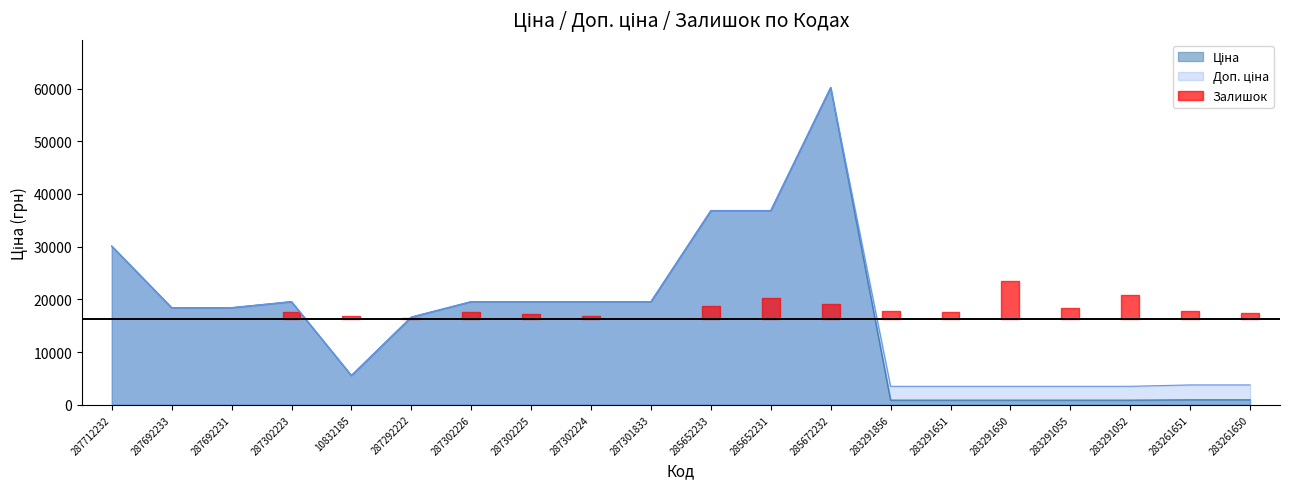

What is the total value across all series at 287302226?

39129.8